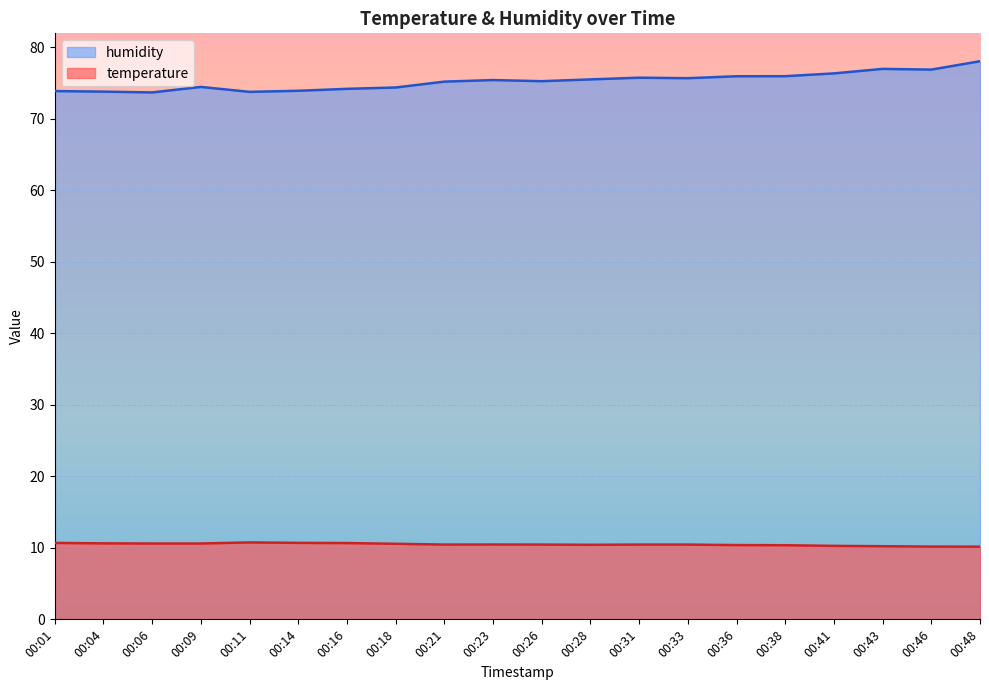

Is the value of temperature at 00:23 greater than the value of humidity at 00:38?

No